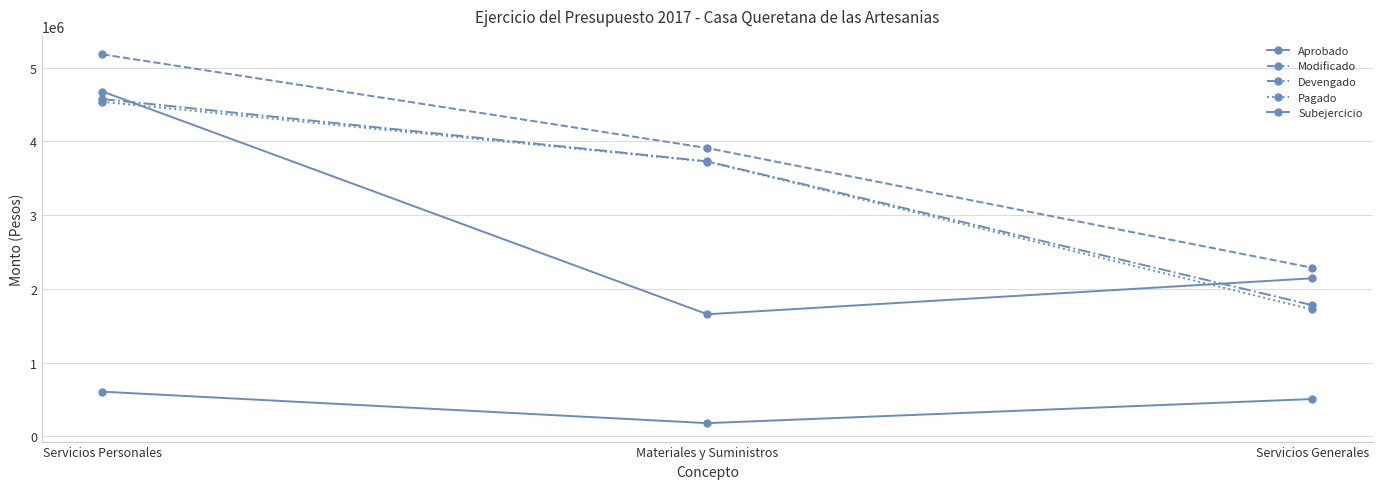

What is the minimum value for Modificado?

2286204.7